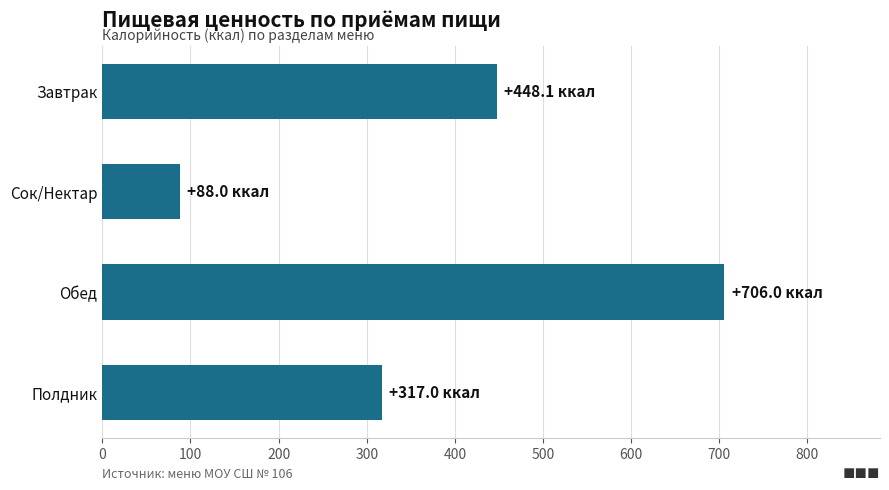

True or false: the data shows 116.1 at Сок/Нектар.

False